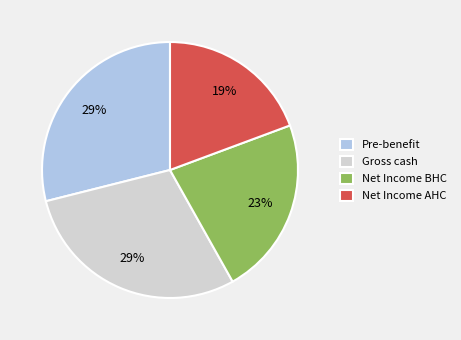

Is Net Income AHC the majority of the pie?

No